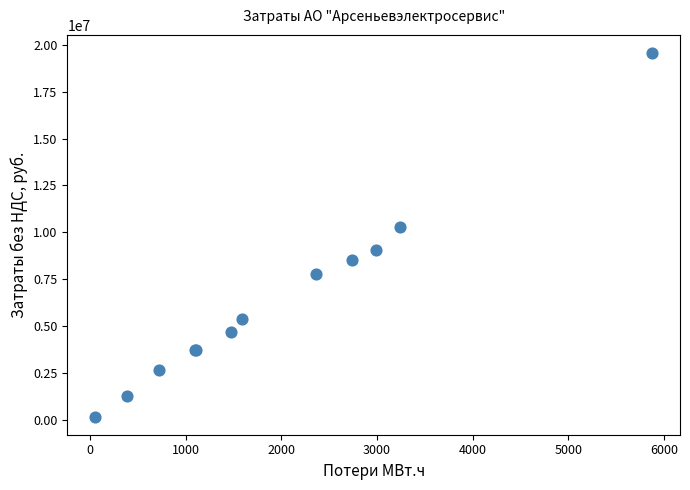

What Y value in the scatter plot is closest to 9868080?

10295019.3